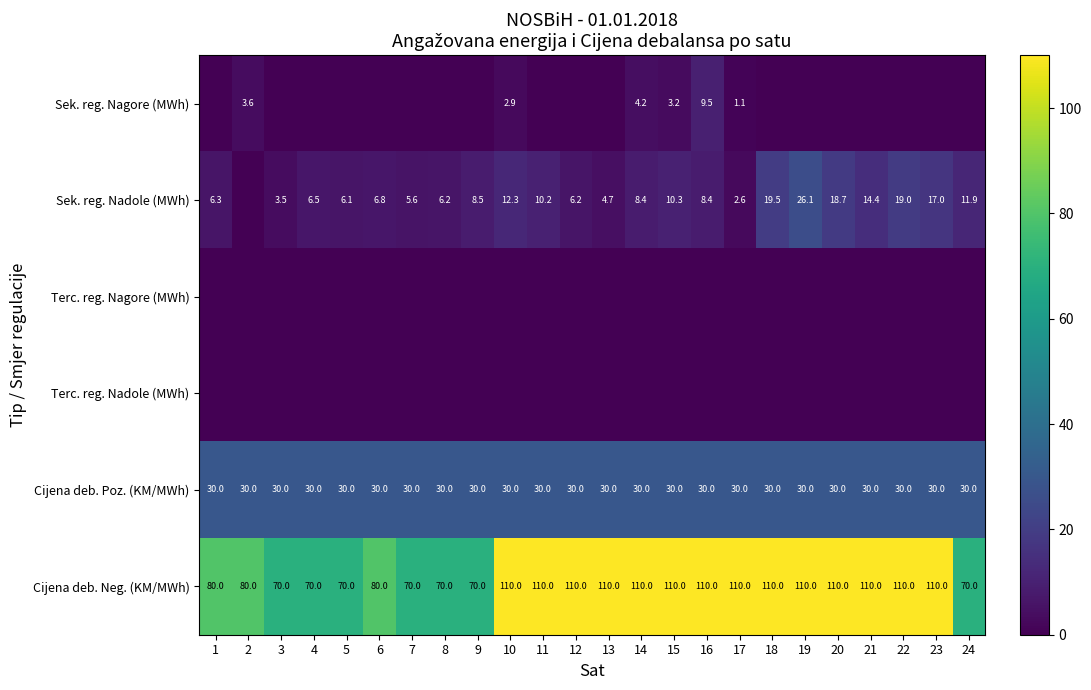

Which has a higher value, 24 or 12?

24